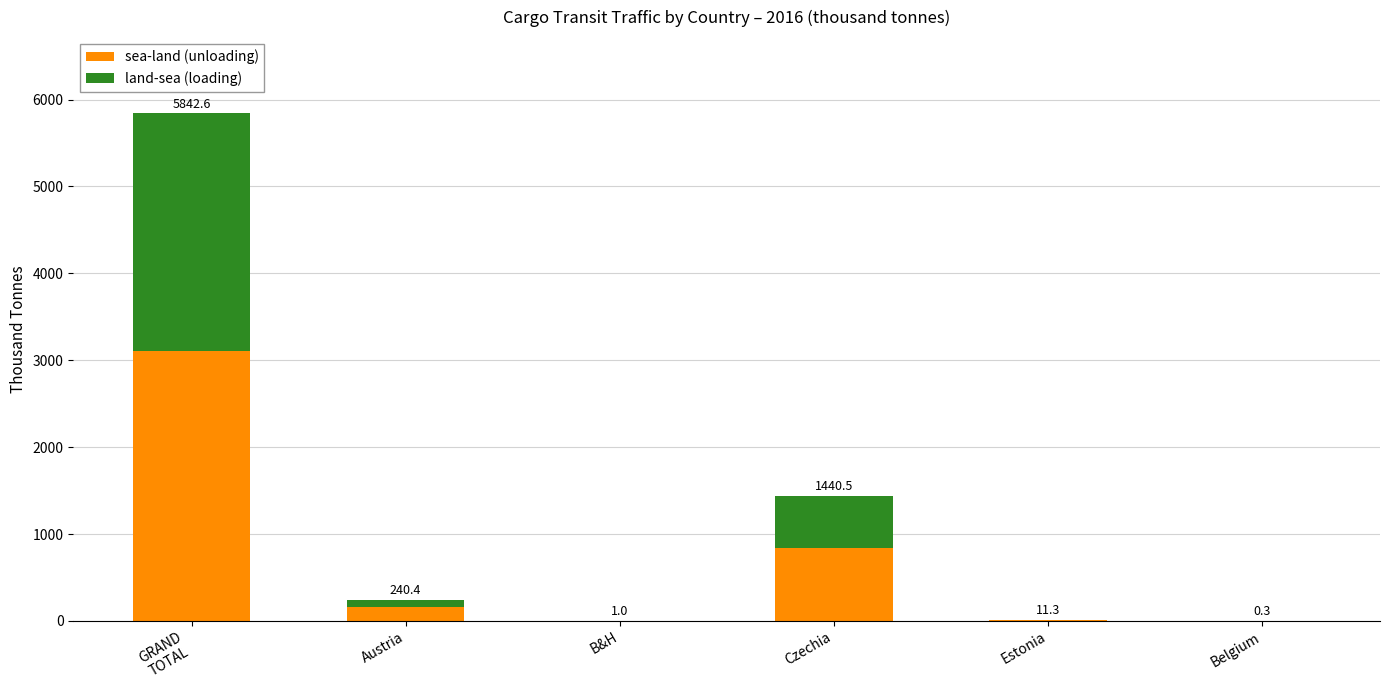

What are all the series names shown in the legend?

sea-land (unloading), land-sea (loading)